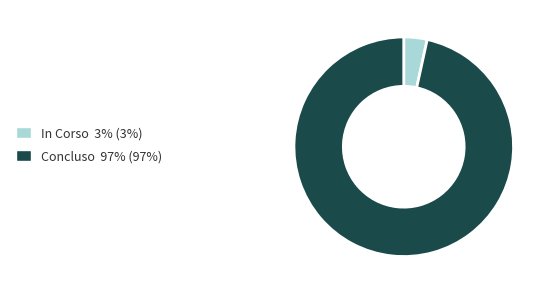

Is it true that Concluso 97% (97%) is 97% of the pie?

True